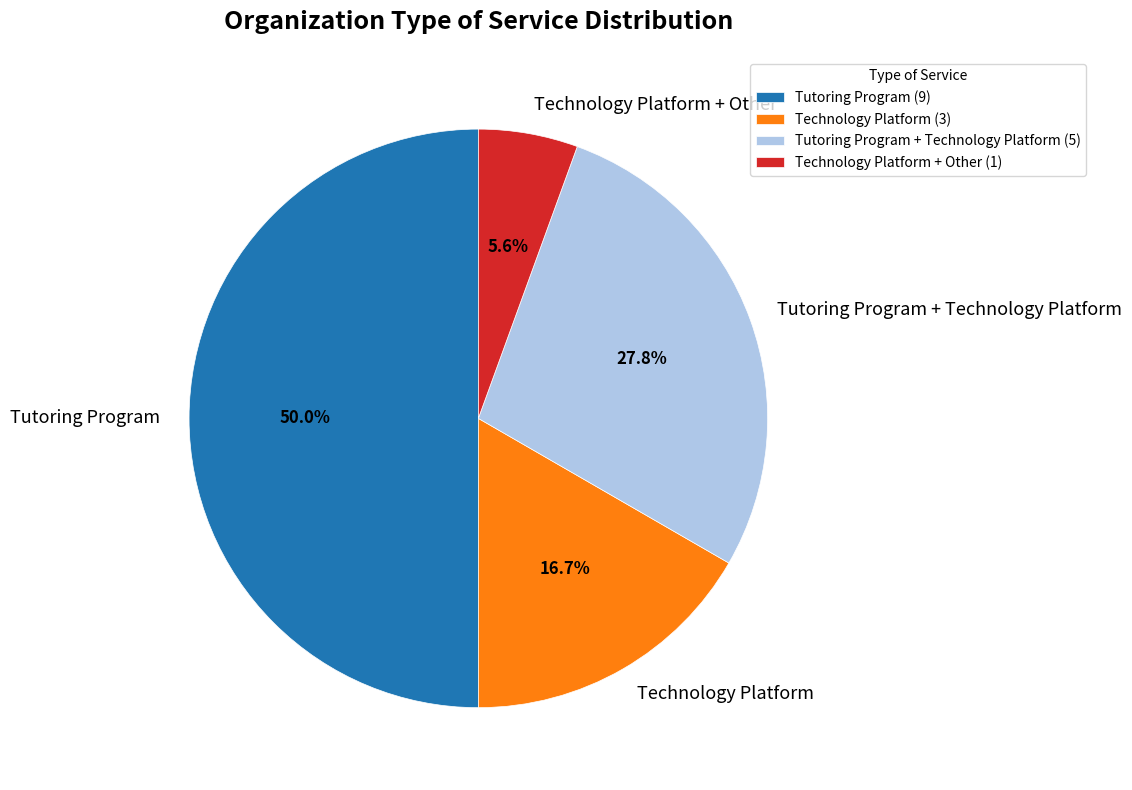

Does Technology Platform + Other represent more than half of the total?

No